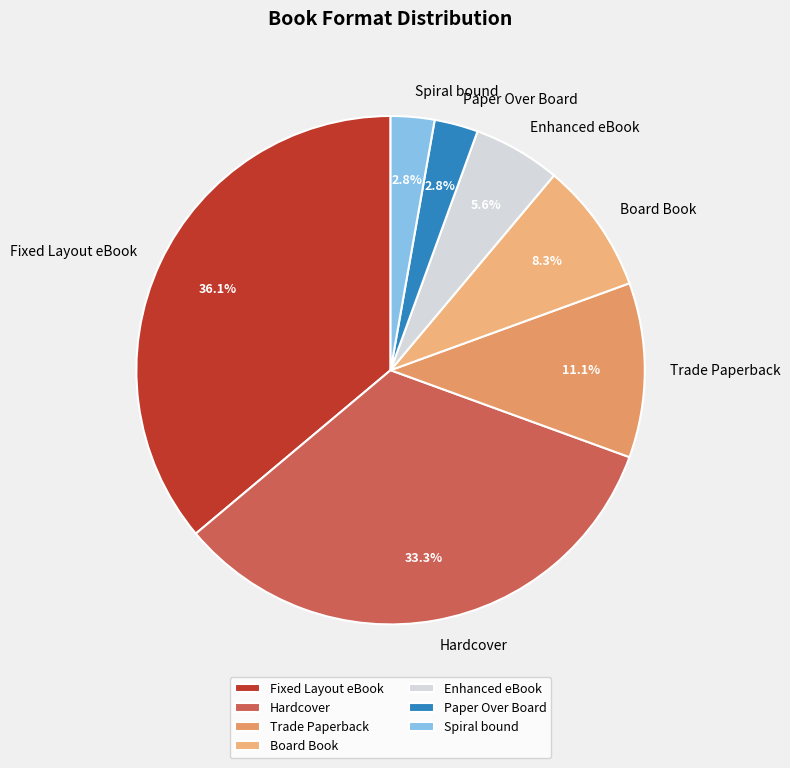

Do Fixed Layout eBook and Hardcover together represent more than half of the pie?

Yes